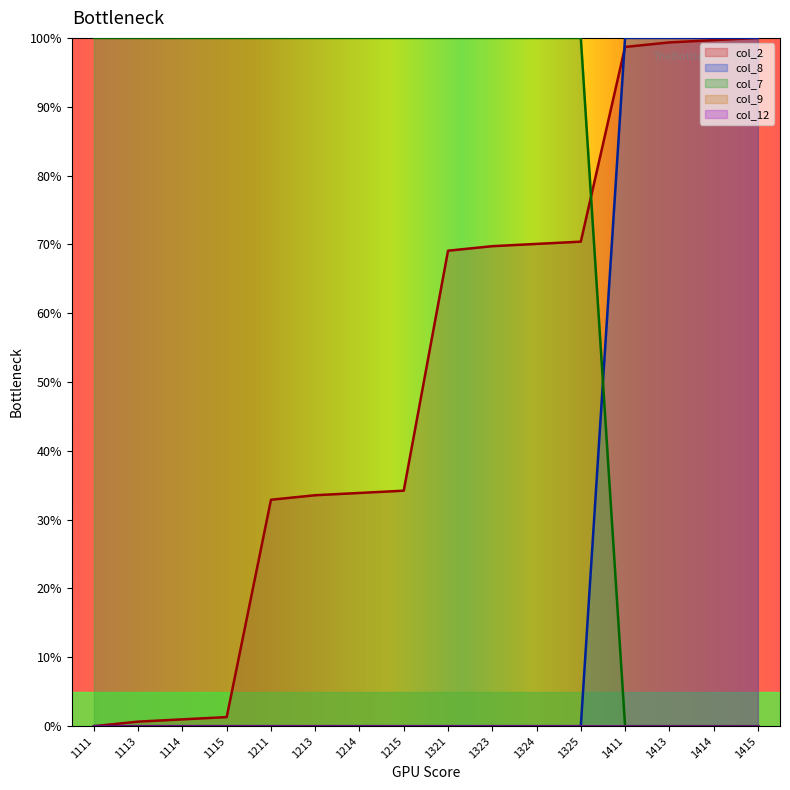

The col_8 series shows 0.0 at 1214. True or false?

True